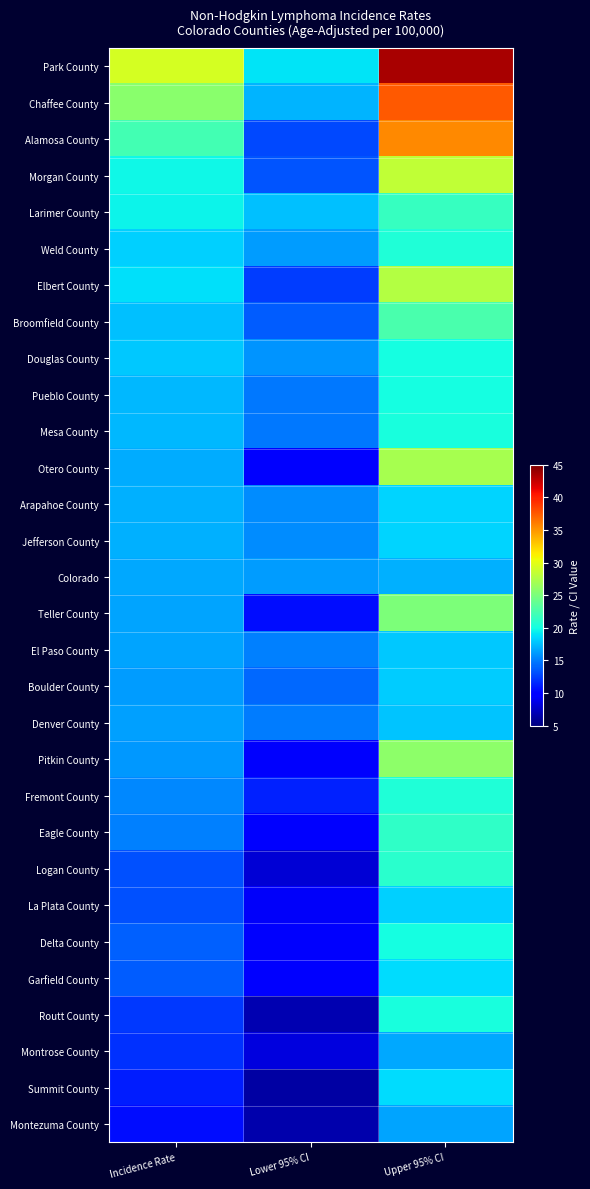

Reading left to right, list all the values displayed in this chart.

Park County: Incidence Rate=29.3	Lower 95% CI=19.0	Upper 95% CI=43.5
Chaffee County: Incidence Rate=25.7	Lower 95% CI=17.1	Upper 95% CI=37.6
Alamosa County: Incidence Rate=22.2	Lower 95% CI=12.9	Upper 95% CI=35.5
Morgan County: Incidence Rate=19.8	Lower 95% CI=13.3	Upper 95% CI=28.3
Larimer County: Incidence Rate=19.6	Lower 95% CI=17.6	Upper 95% CI=21.7
Weld County: Incidence Rate=18.2	Lower 95% CI=16.1	Upper 95% CI=20.6
Elbert County: Incidence Rate=18.9	Lower 95% CI=12.4	Upper 95% CI=27.7
Broomfield County: Incidence Rate=17.6	Lower 95% CI=13.6	Upper 95% CI=22.5
Douglas County: Incidence Rate=17.9	Lower 95% CI=15.9	Upper 95% CI=20.1
Pueblo County: Incidence Rate=17.3	Lower 95% CI=14.8	Upper 95% CI=20.1
Mesa County: Incidence Rate=17.3	Lower 95% CI=14.8	Upper 95% CI=20.2
Otero County: Incidence Rate=16.8	Lower 95% CI=9.8	Upper 95% CI=27.1
Arapahoe County: Incidence Rate=16.9	Lower 95% CI=15.5	Upper 95% CI=18.4
Jefferson County: Incidence Rate=16.9	Lower 95% CI=15.5	Upper 95% CI=18.3
Colorado: Incidence Rate=16.6	Lower 95% CI=16.1	Upper 95% CI=17.0
Teller County: Incidence Rate=16.5	Lower 95% CI=10.5	Upper 95% CI=25.0
El Paso County: Incidence Rate=16.5	Lower 95% CI=15.1	Upper 95% CI=17.9
Boulder County: Incidence Rate=16.1	Lower 95% CI=14.2	Upper 95% CI=18.1
Denver County: Incidence Rate=16.3	Lower 95% CI=14.9	Upper 95% CI=17.8
Pitkin County: Incidence Rate=16.0	Lower 95% CI=9.5	Upper 95% CI=25.8
Fremont County: Incidence Rate=15.4	Lower 95% CI=11.4	Upper 95% CI=20.5
Eagle County: Incidence Rate=15.0	Lower 95% CI=10.1	Upper 95% CI=21.3
Logan County: Incidence Rate=13.2	Lower 95% CI=8.0	Upper 95% CI=21.0
La Plata County: Incidence Rate=13.2	Lower 95% CI=9.3	Upper 95% CI=18.2
Delta County: Incidence Rate=13.8	Lower 95% CI=9.4	Upper 95% CI=20.0
Garfield County: Incidence Rate=13.7	Lower 95% CI=9.7	Upper 95% CI=18.7
Routt County: Incidence Rate=12.2	Lower 95% CI=6.8	Upper 95% CI=20.3
Montrose County: Incidence Rate=12.0	Lower 95% CI=8.4	Upper 95% CI=16.7
Summit County: Incidence Rate=11.2	Lower 95% CI=6.3	Upper 95% CI=18.7
Montezuma County: Incidence Rate=10.5	Lower 95% CI=6.6	Upper 95% CI=16.5